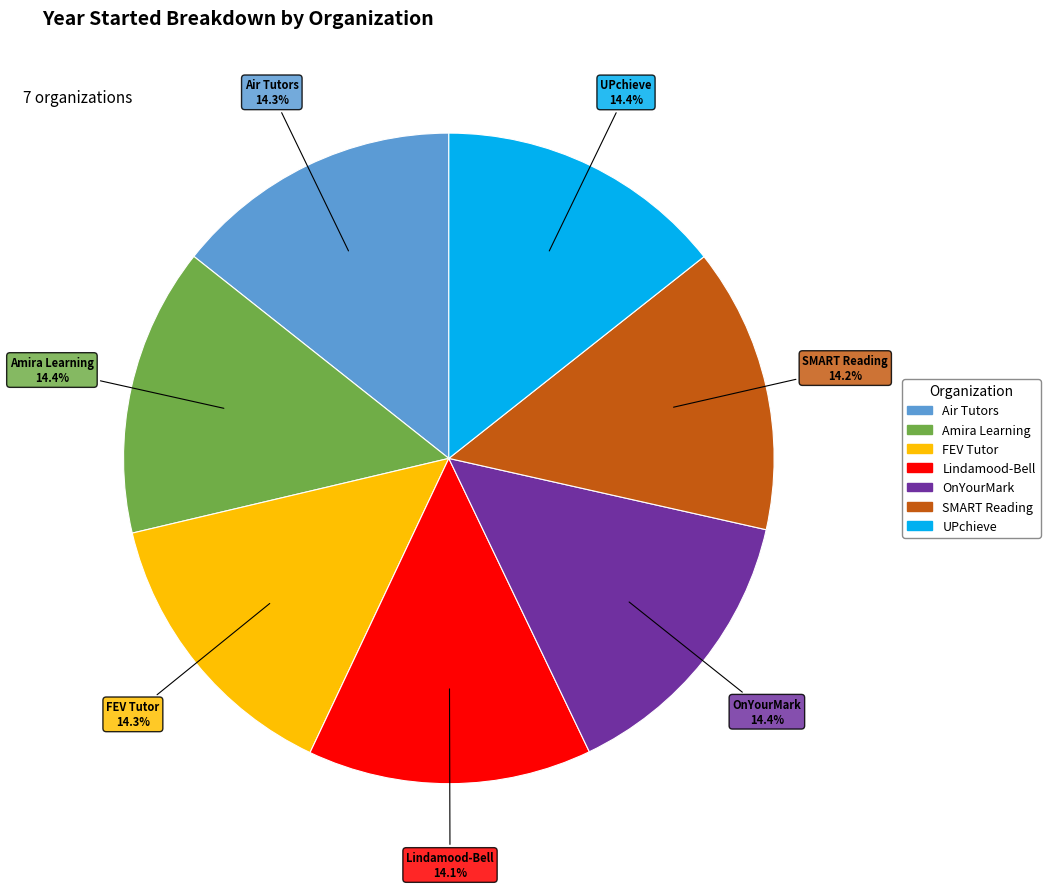

What portion of the pie excludes FEV Tutor?

85.7%